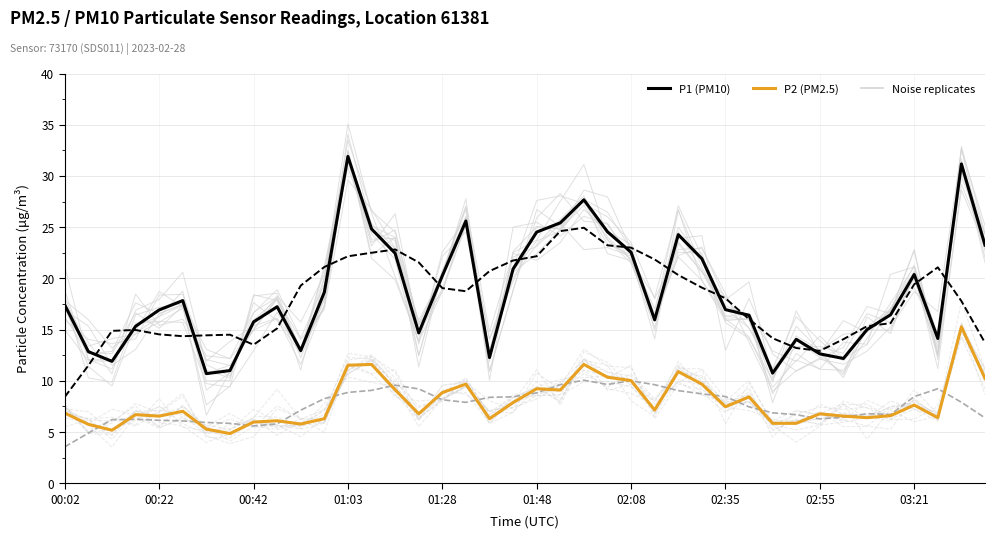

Where does the P1 (PM10) series first go above 17?

00:02